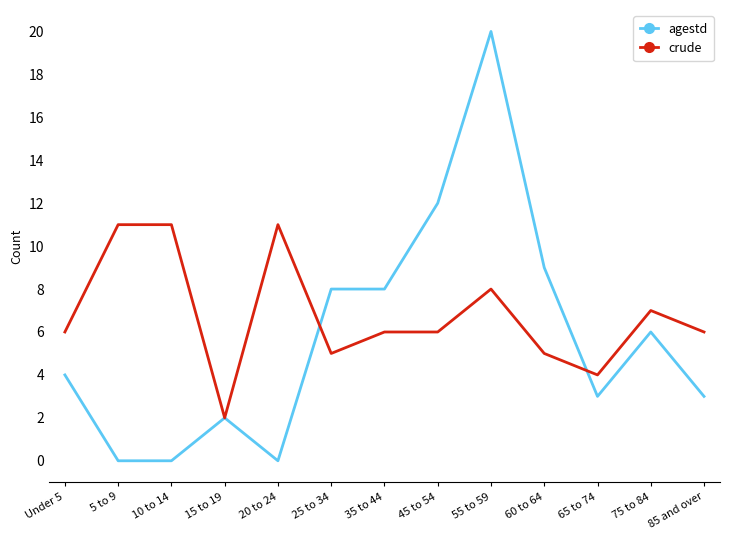

Reading right to left, extract all data points from this chart.

agestd: 85 and over=3	75 to 84=6	65 to 74=3	60 to 64=9	55 to 59=20	45 to 54=12	35 to 44=8	25 to 34=8	20 to 24=0	15 to 19=2	10 to 14=0	5 to 9=0	Under 5=4
crude: 85 and over=6	75 to 84=7	65 to 74=4	60 to 64=5	55 to 59=8	45 to 54=6	35 to 44=6	25 to 34=5	20 to 24=11	15 to 19=2	10 to 14=11	5 to 9=11	Under 5=6